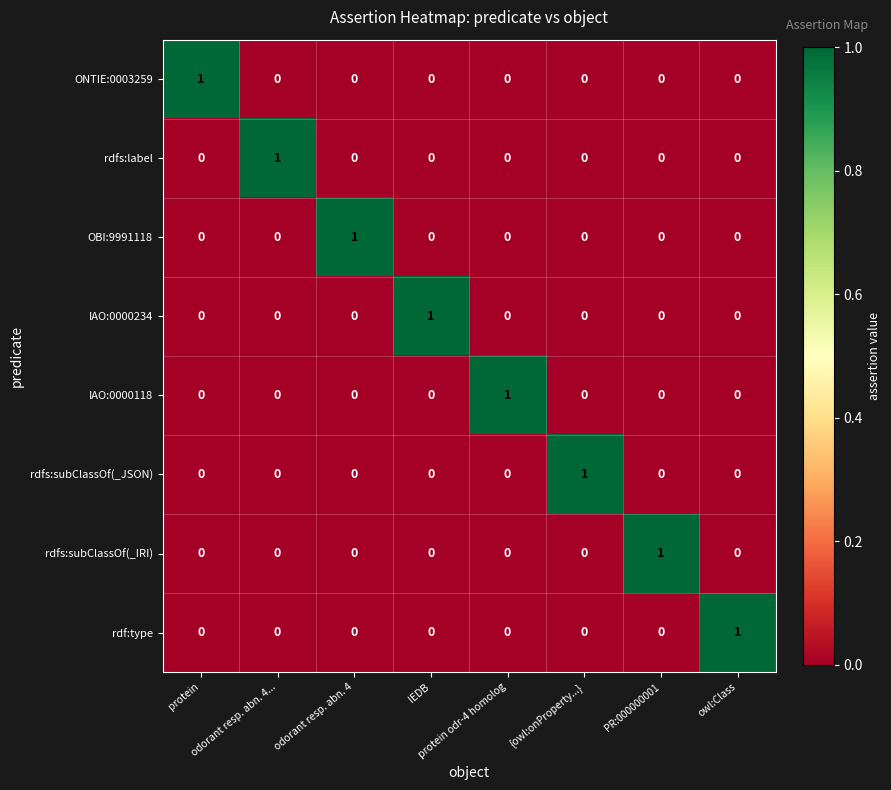

At how many categories does at least one series exceed 0?

8